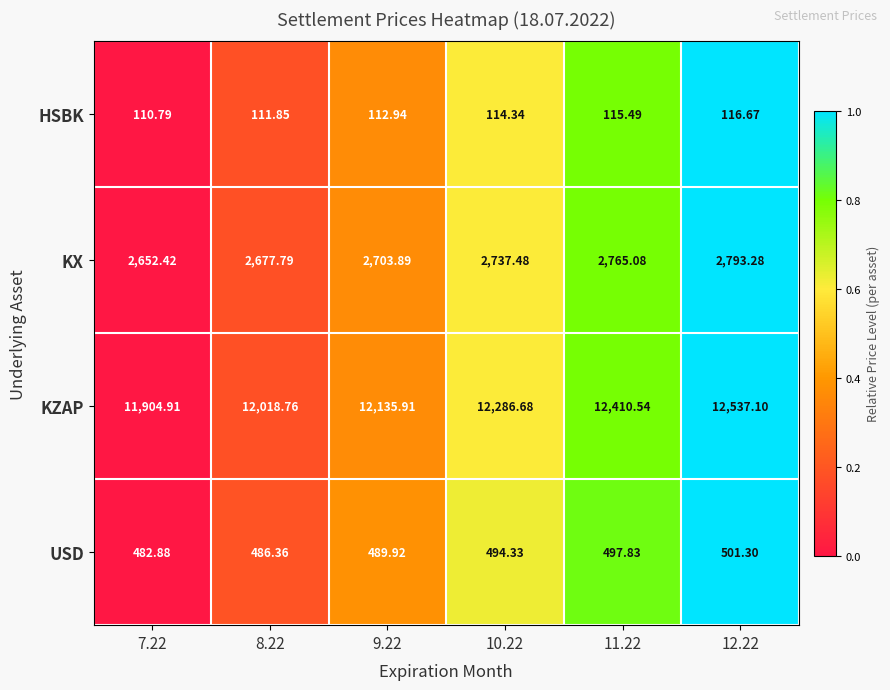

Which series changed the most between 8.22 and 11.22?

KZAP